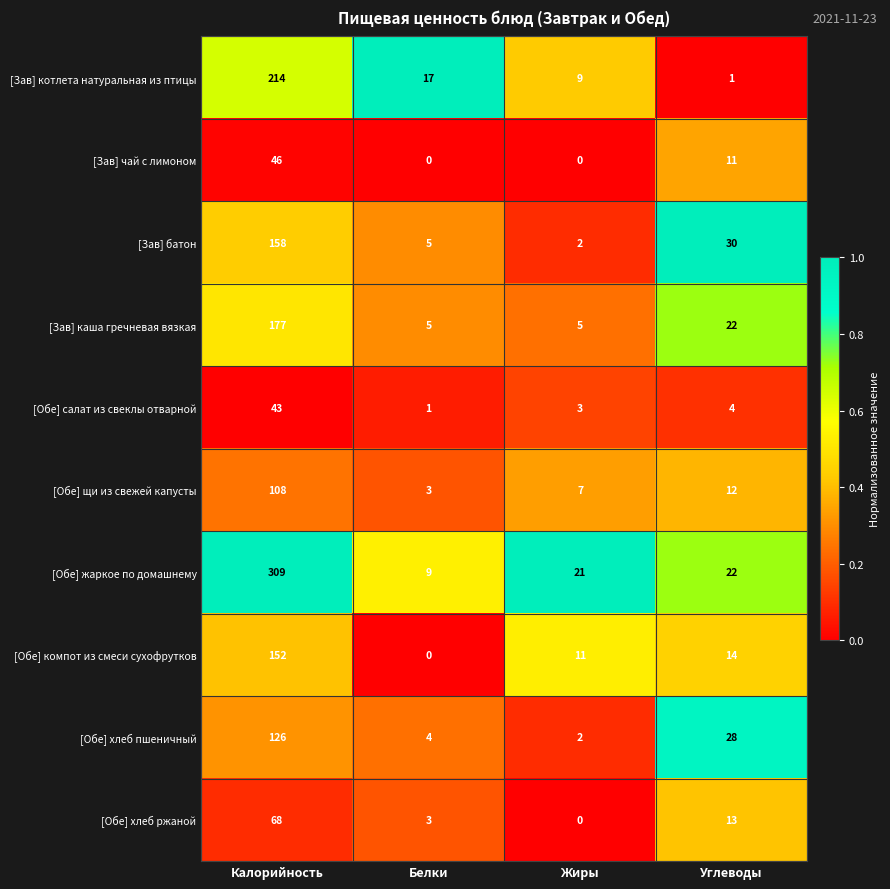

How many categories are shown in the chart?

4